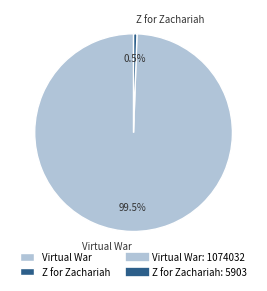

Rank the categories by value from highest to lowest.

Virtual War, Z for Zachariah